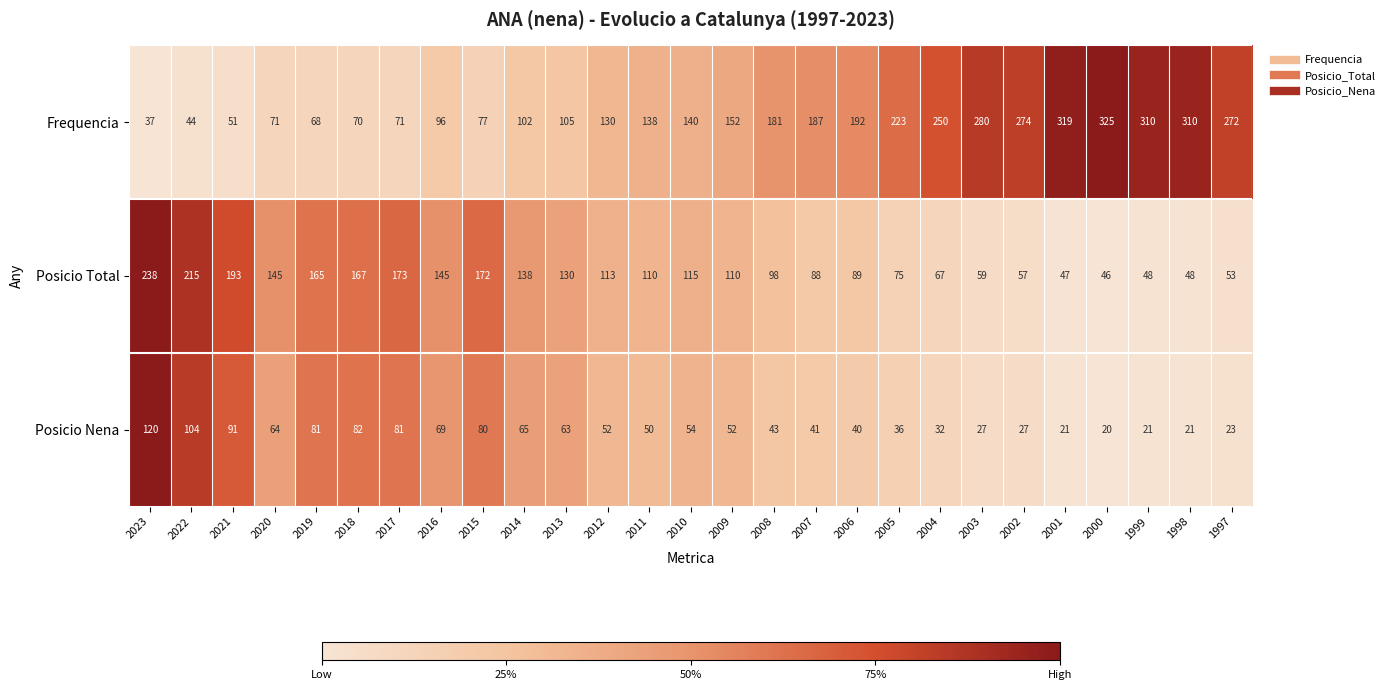

List the series in order of their peak value, lowest first.

Posicio Nena, Posicio Total, Frequencia